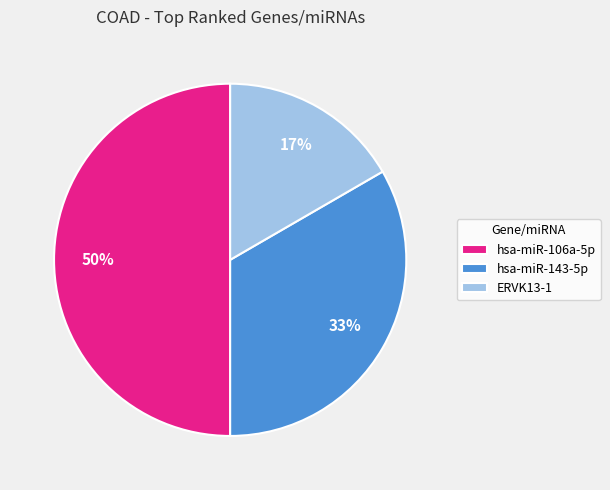

Is hsa-miR-143-5p the majority of the pie?

No